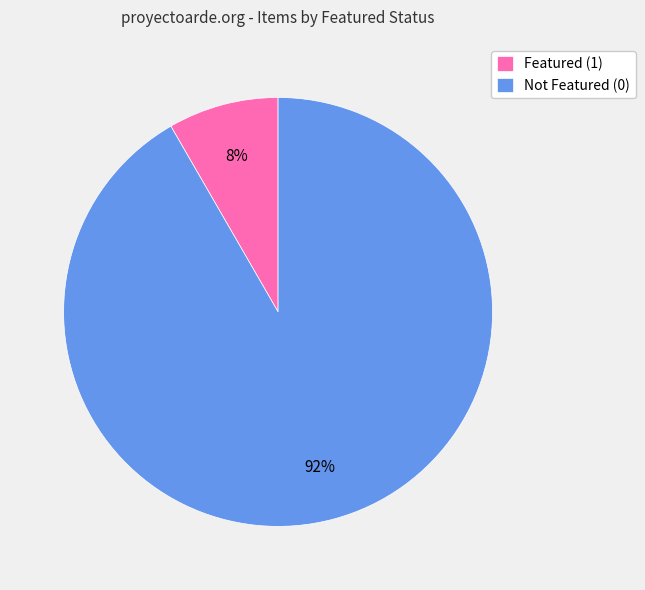

Count the number of slices in the pie.

2